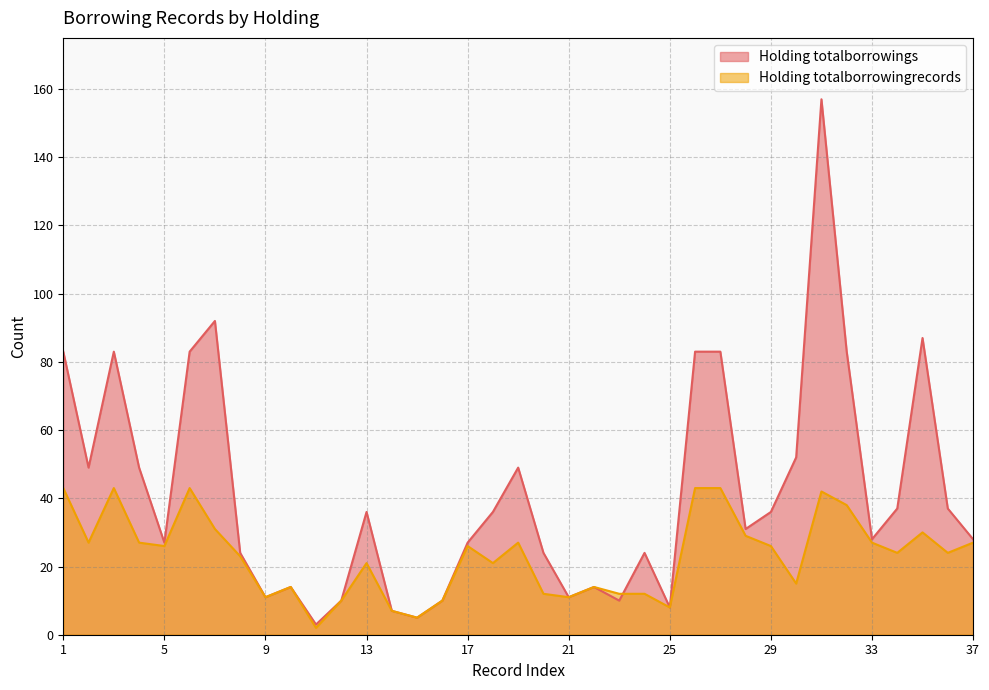

What is the value of the Holding totalborrowings point at the 7th from the left?

92